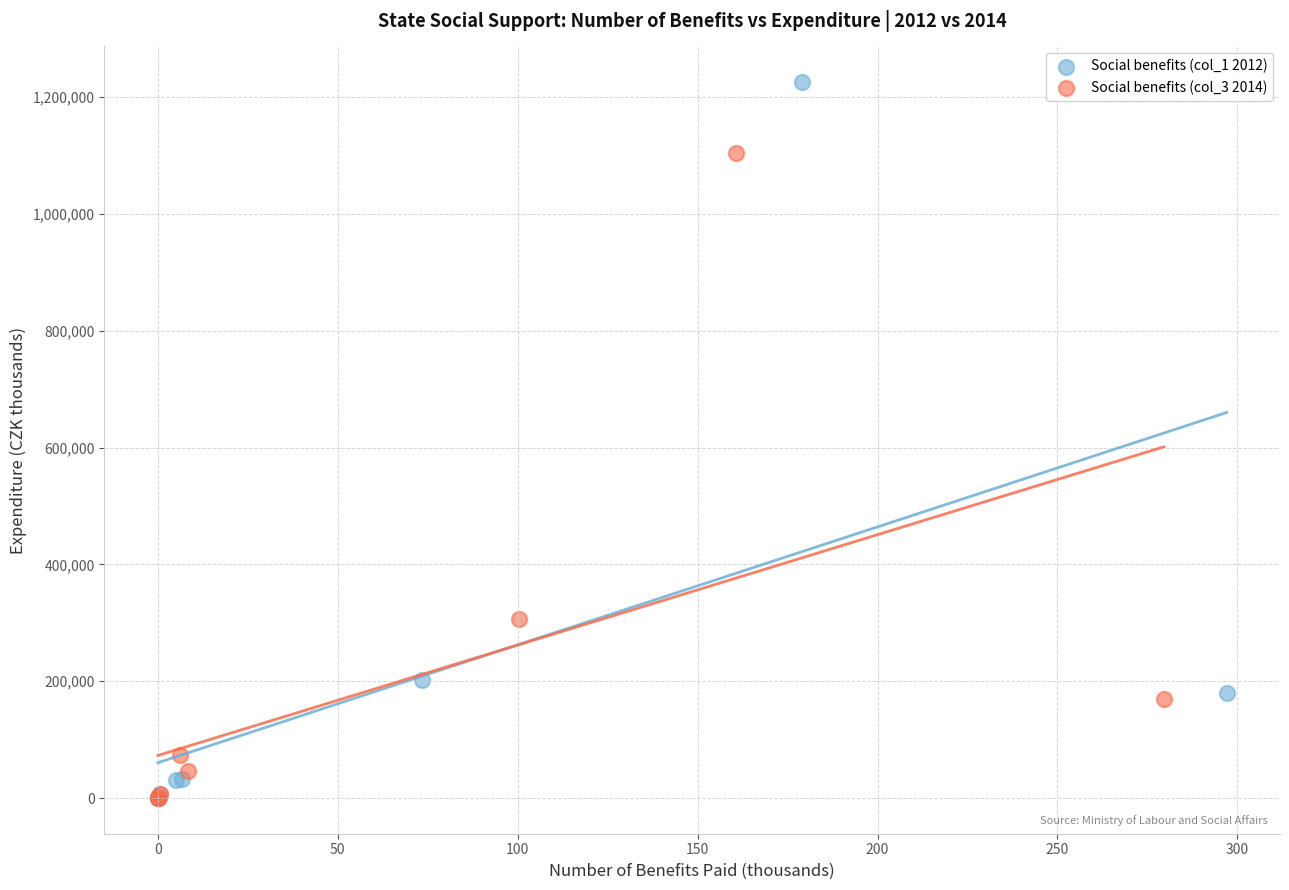

Which series has the widest spread of Y values?

Social benefits (col_1 2012)